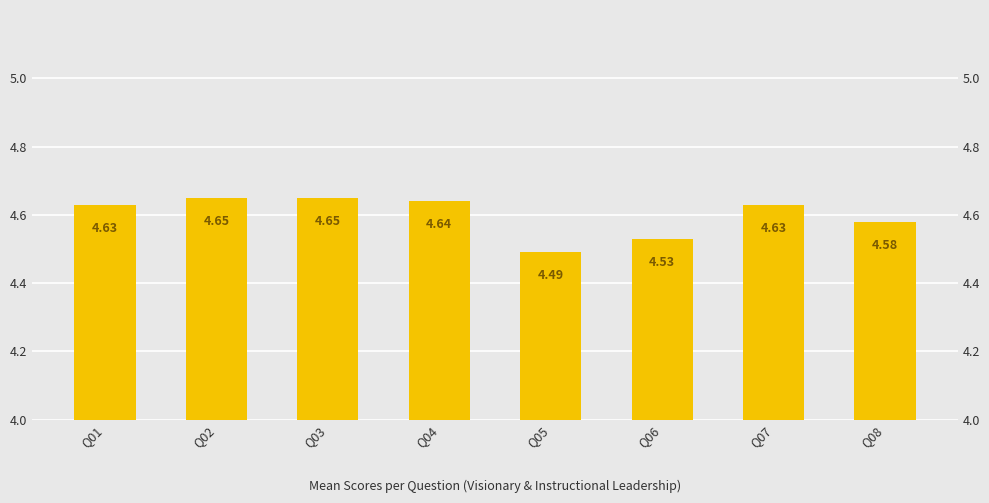

True or false: the data shows 4.6 at Q07.

True